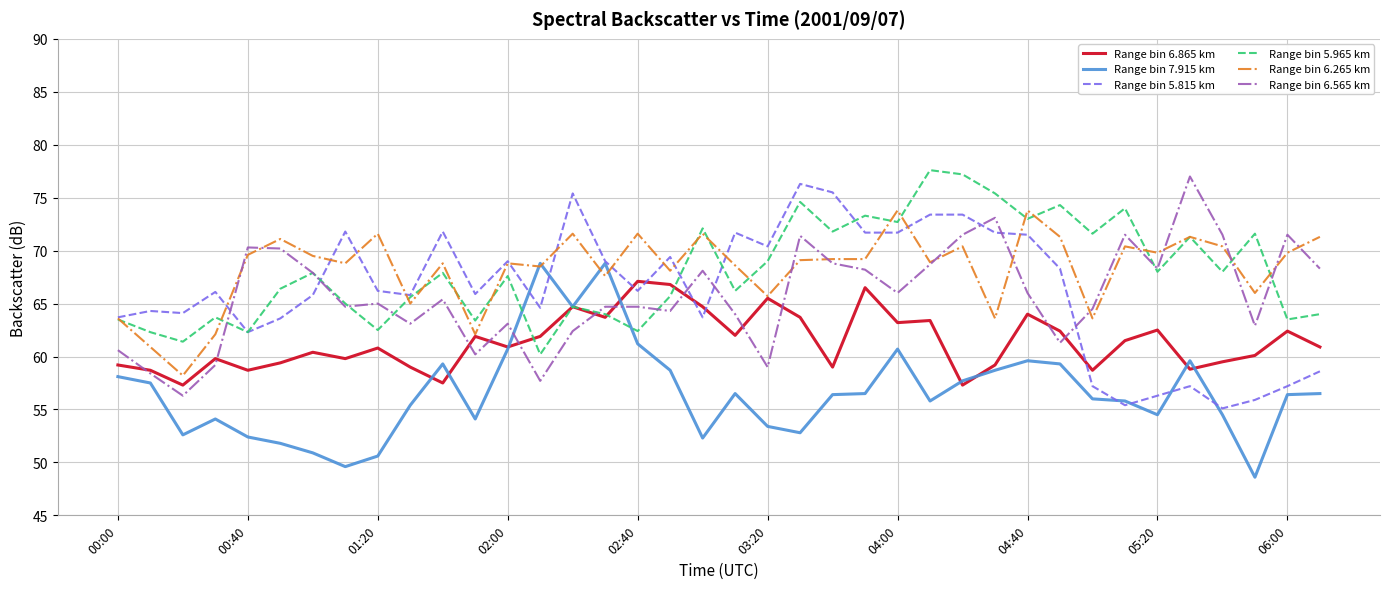

True or false: Range bin 5.815 km and Range bin 6.865 km cross at least once.

True